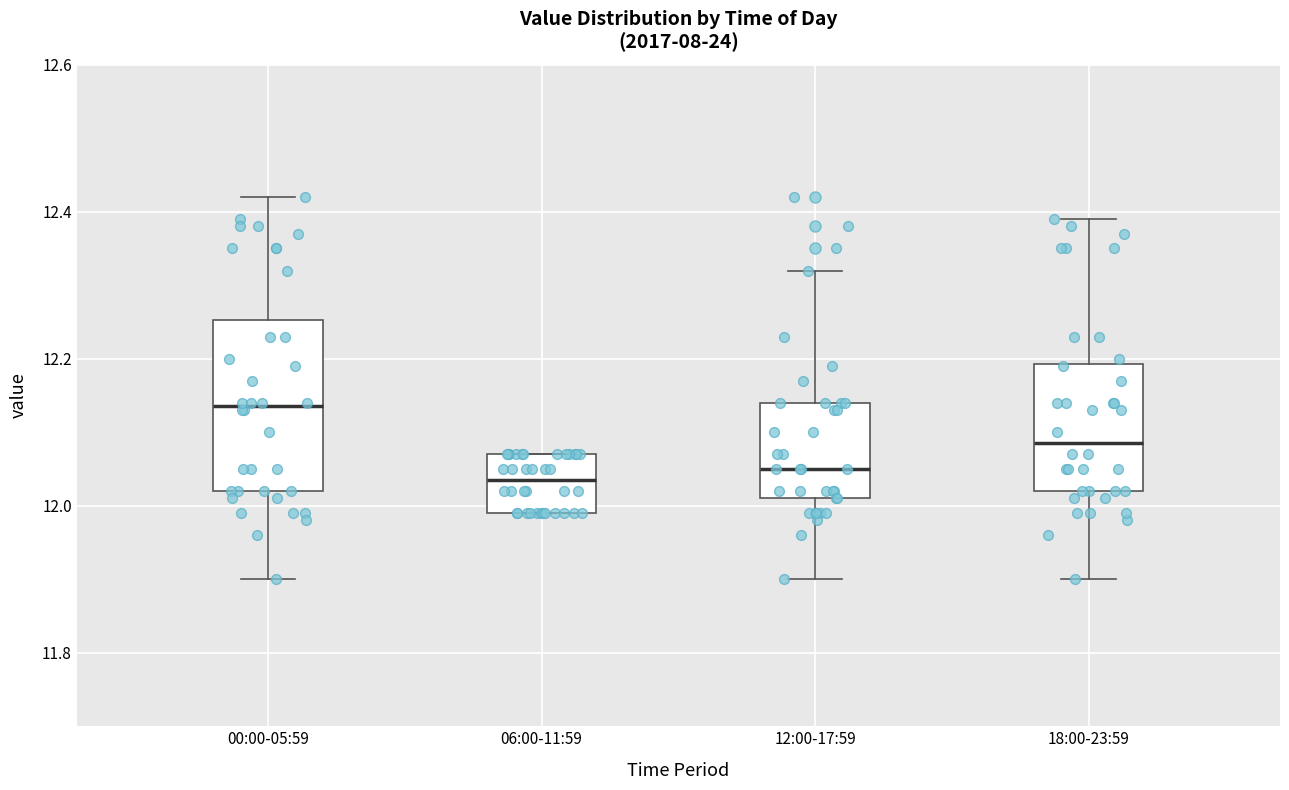

Which box has the highest median line?

00:00-05:59